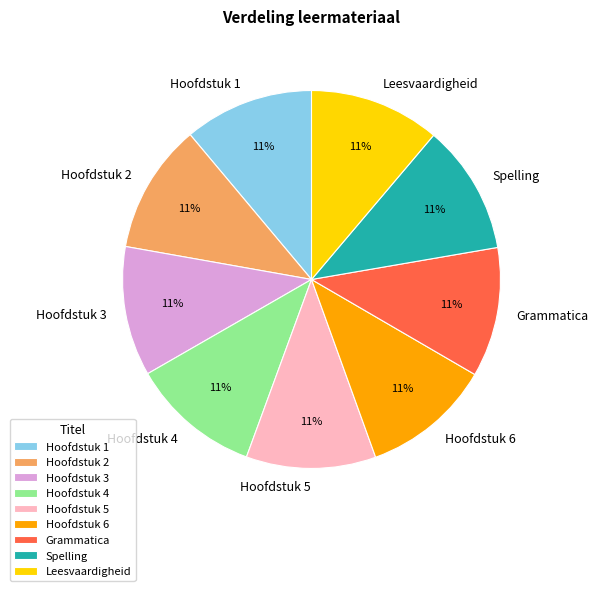

Does any single category account for the majority?

No